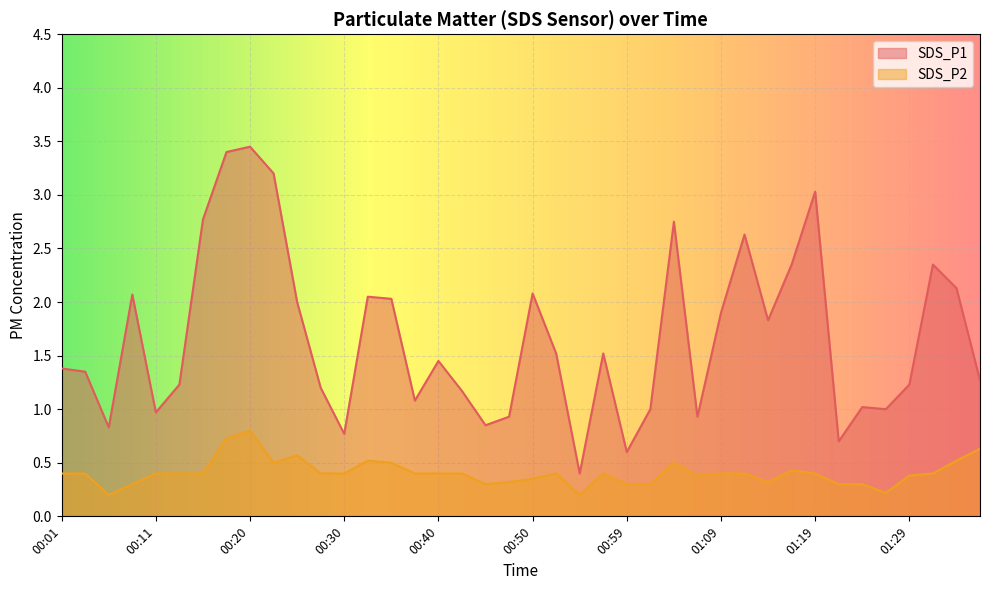

What position from the right is 00:35?

26